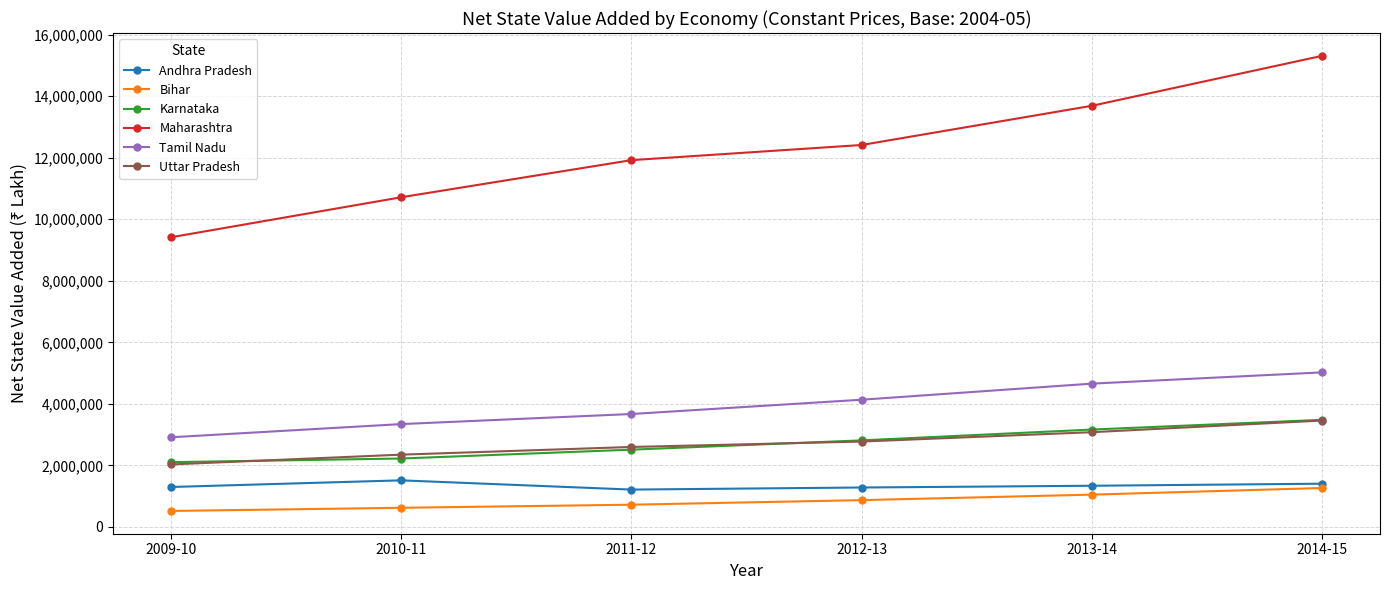

Is the value of Karnataka at 2009-10 greater than the value of Tamil Nadu at 2012-13?

No